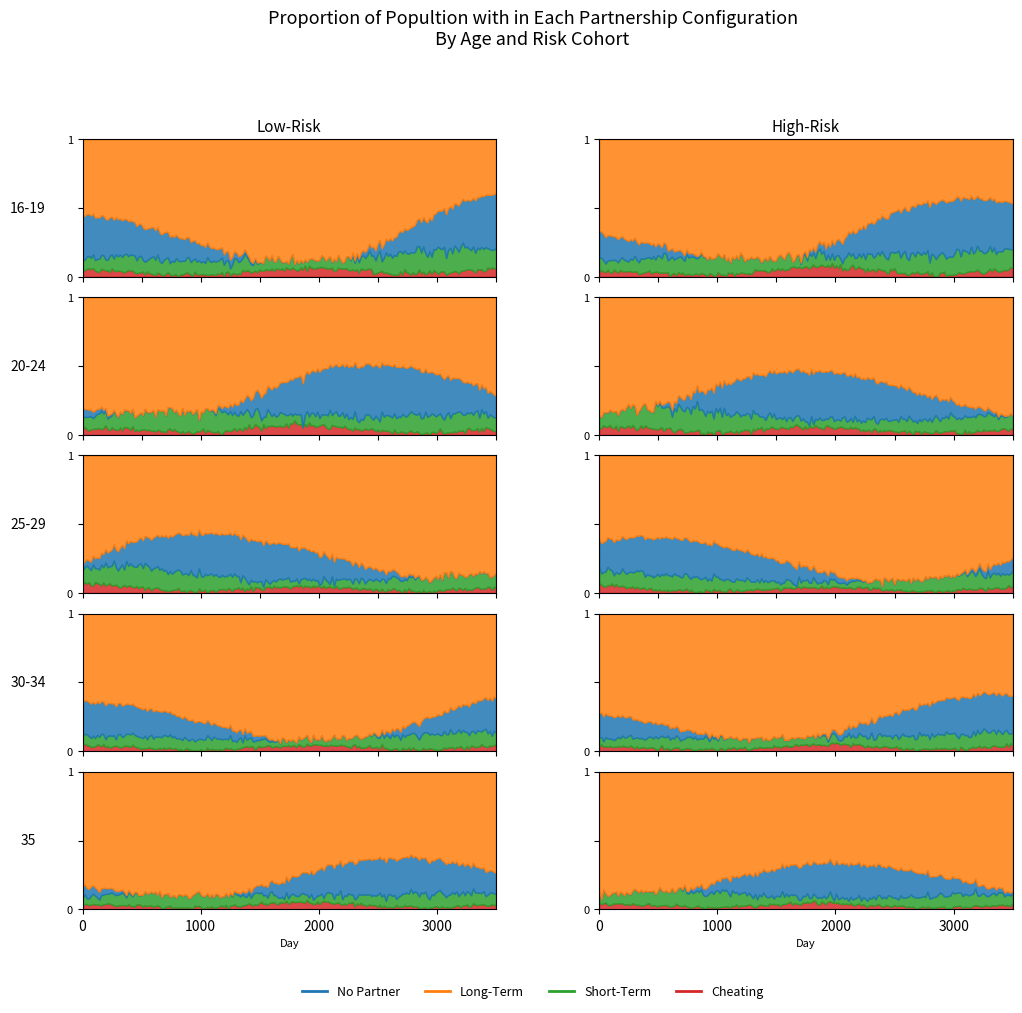

How many lines are shown in the chart?

4